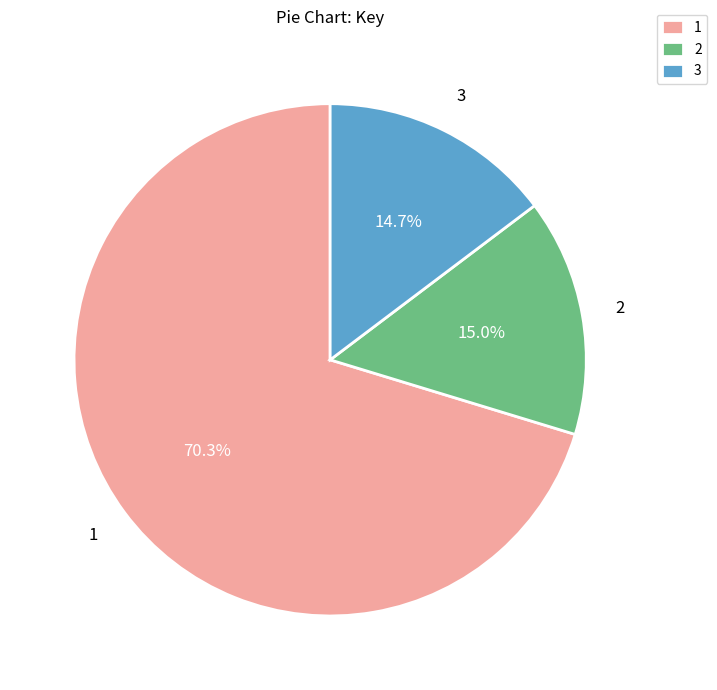

To the nearest percent, what is the difference between the largest and smallest slice percentages?

56%